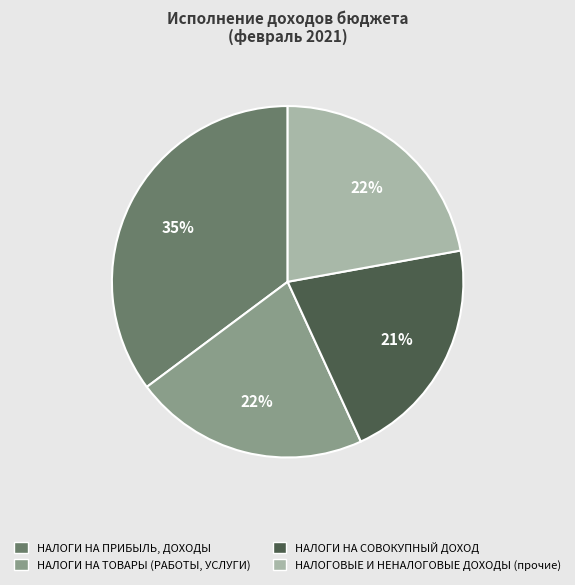

Is НАЛОГИ НА ТОВАРЫ (РАБОТЫ, УСЛУГИ) the majority of the pie?

No